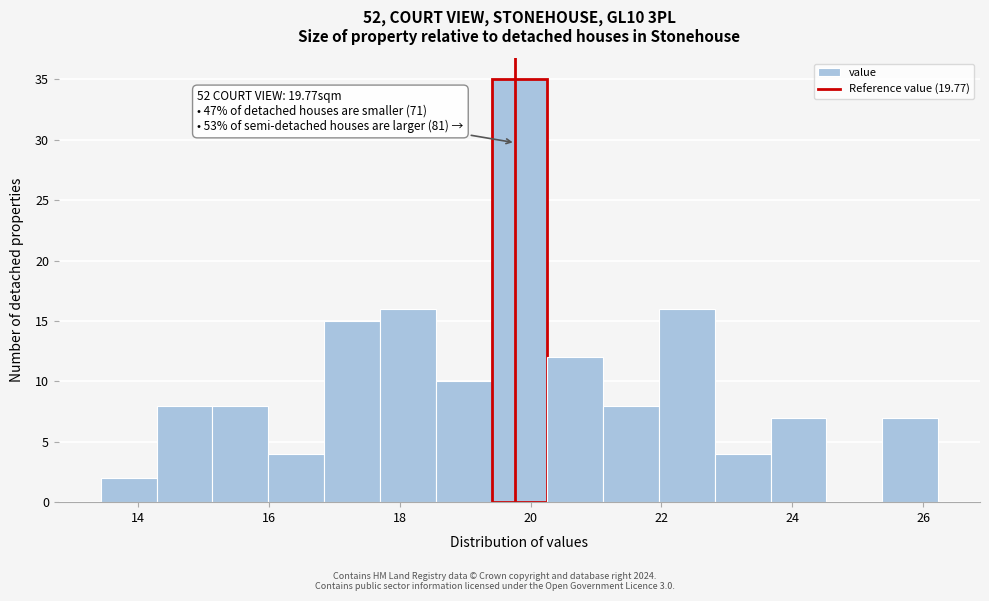

Which range on the x-axis has the tallest bar?

19.4 to 20.2